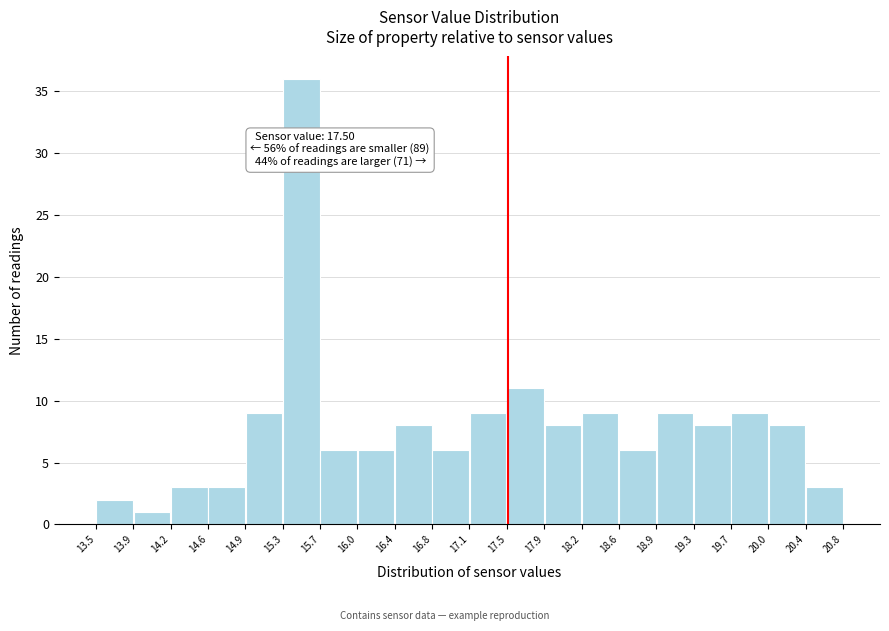

Over which range of the x-axis is the bar tallest?

15.3 to 15.7